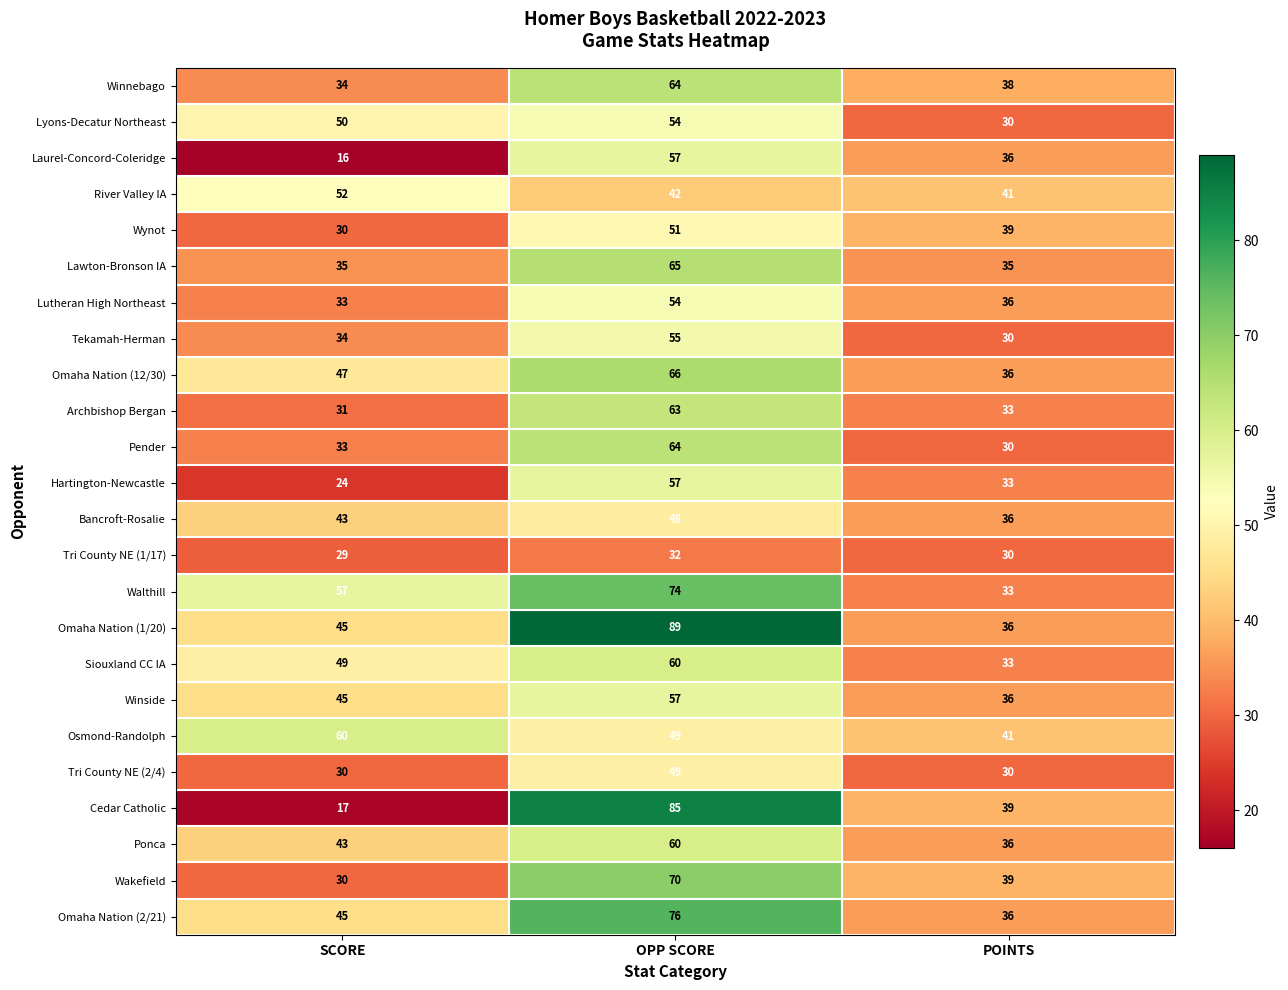

At how many categories does at least one series exceed 28?

3